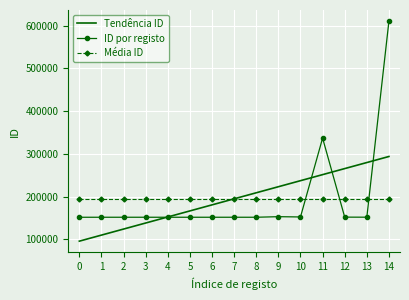

At which category is the sum across all series the highest?

14